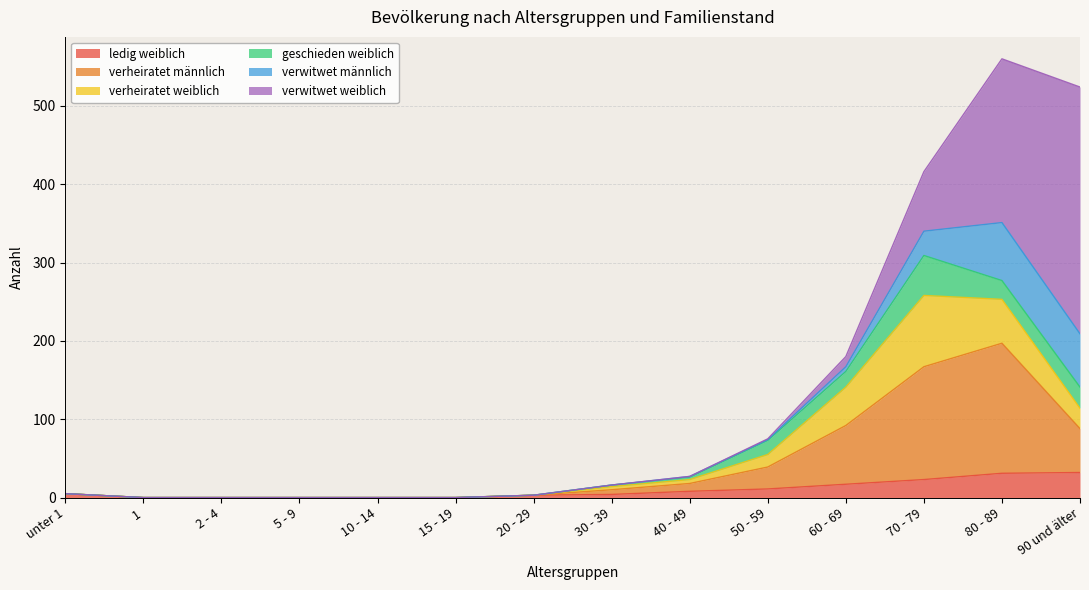

How many times do geschieden weiblich and verwitwet weiblich cross each other?

1